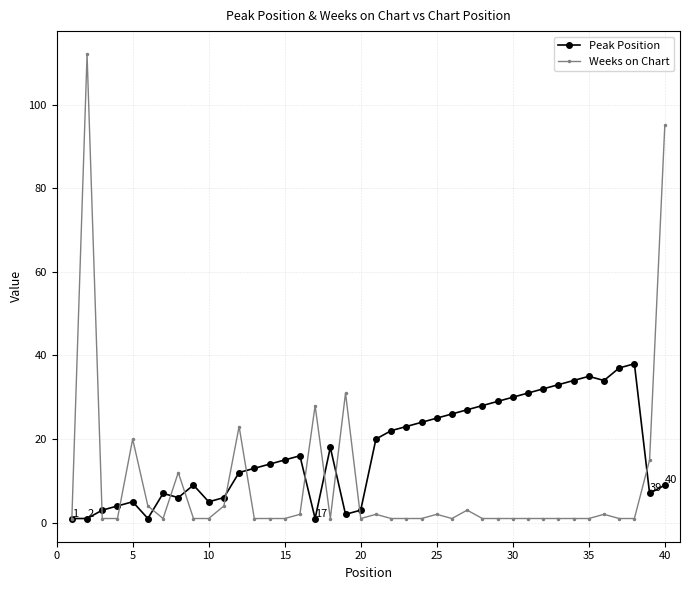

Rank the series by their maximum value, from lowest to highest.

Peak Position, Weeks on Chart